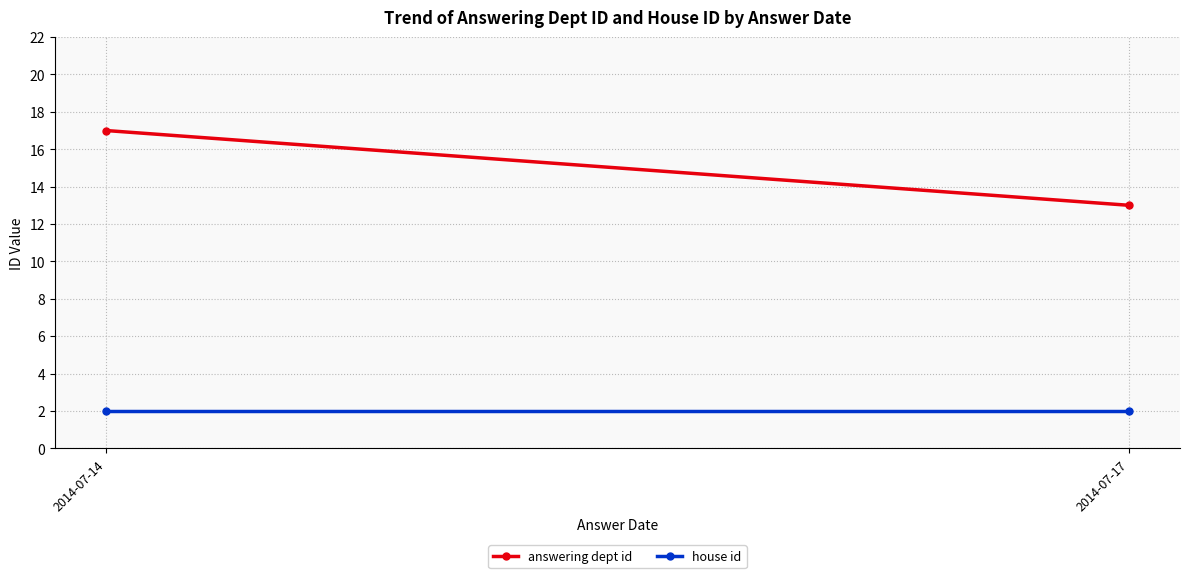

Rank the series at 2014-07-14 from highest to lowest value.

answering dept id, house id